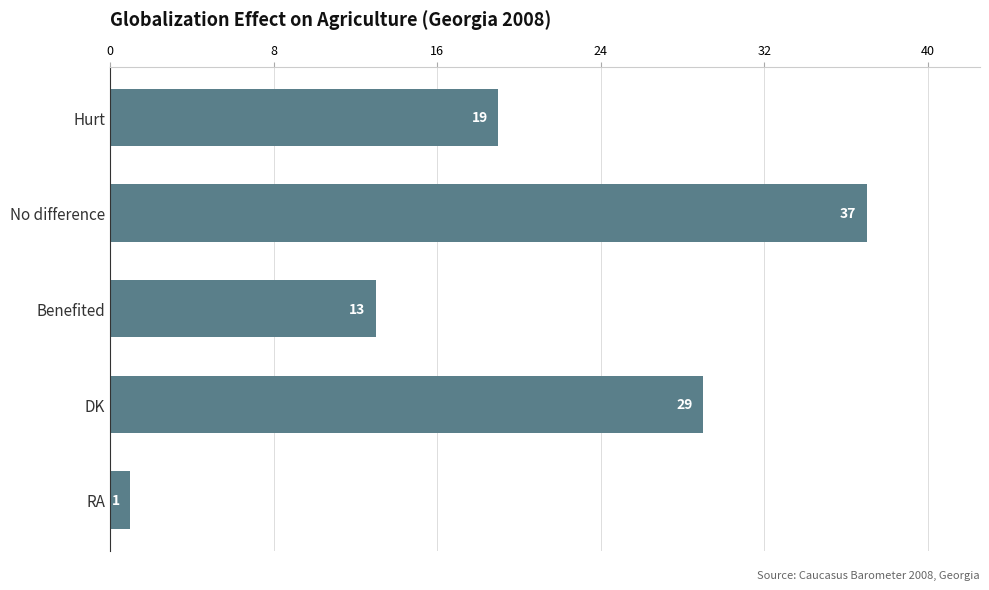

What is the sum of all values?

99